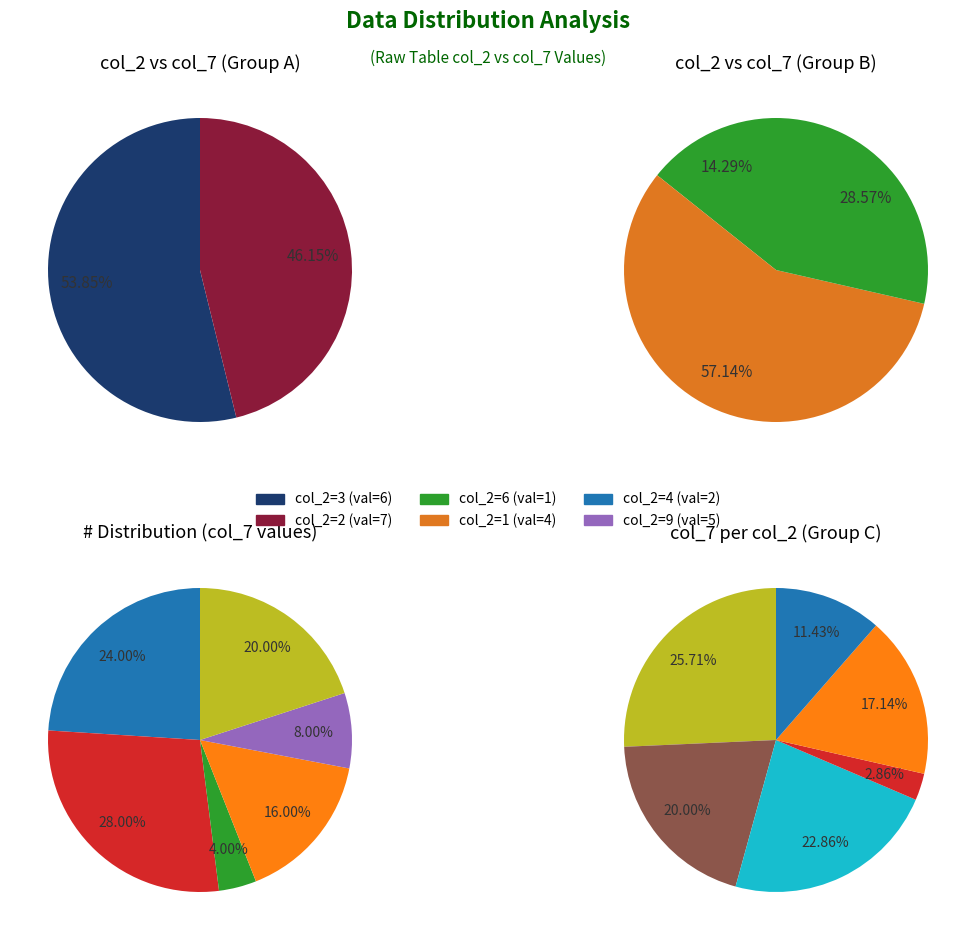

Combined, do 11 and 3 account for over 50%?

No